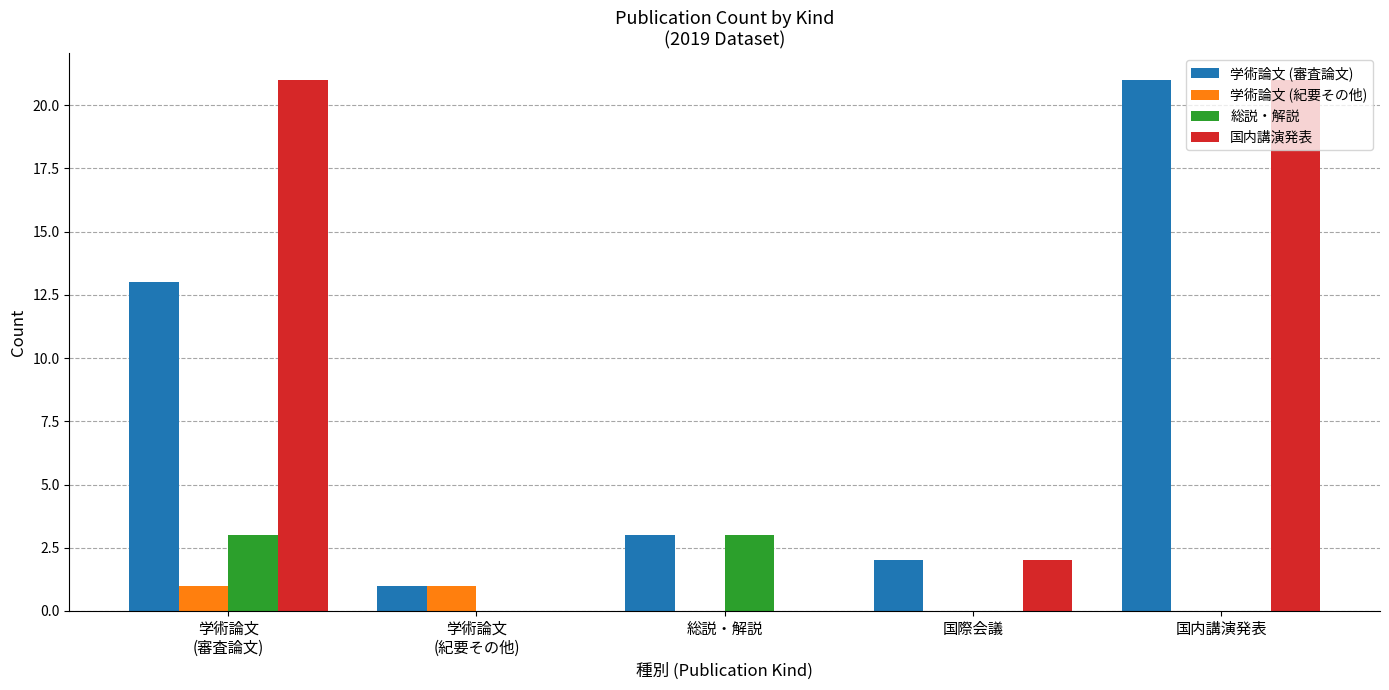

At which category is the sum across all series the highest?

国内講演発表